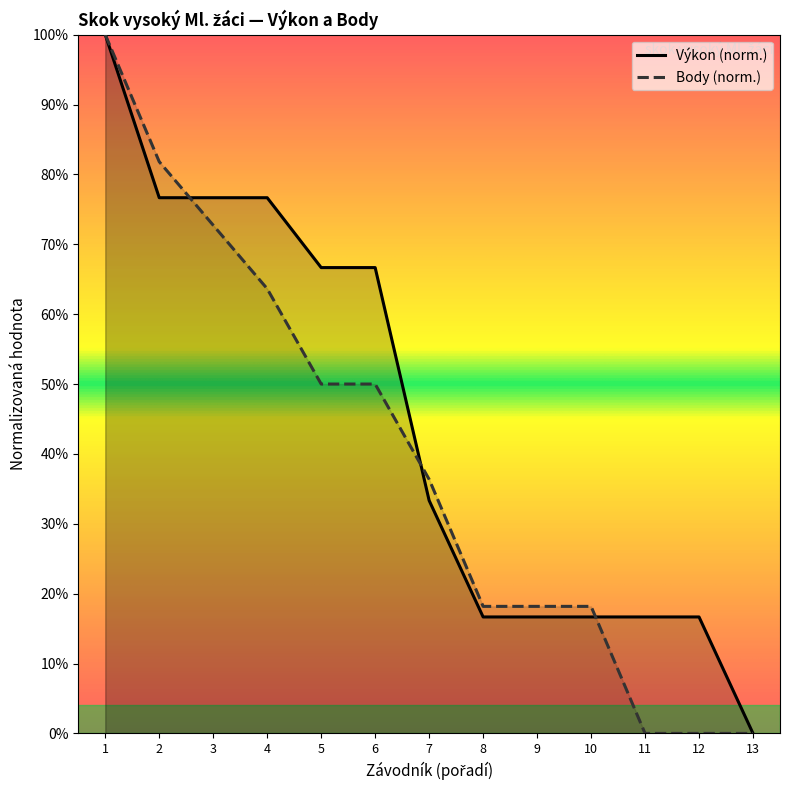

What is the total value across all series at 4?

140.3